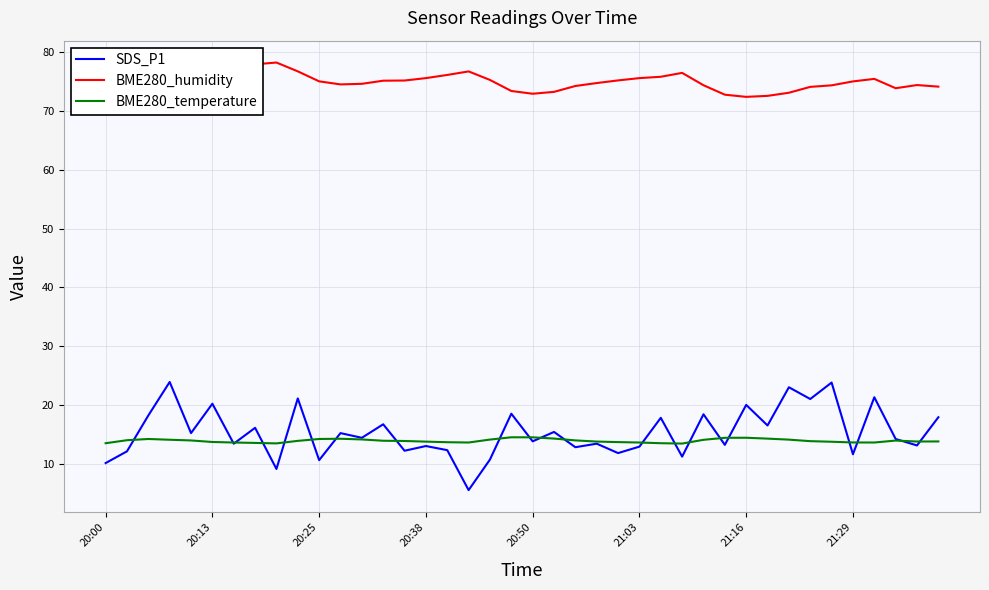

What is the minimum value shown in the chart?

5.5